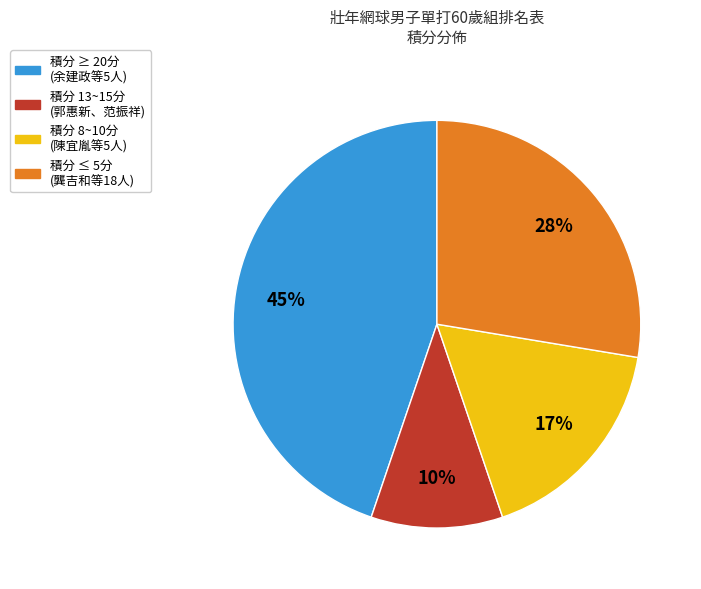

Is there a majority slice in this chart?

No